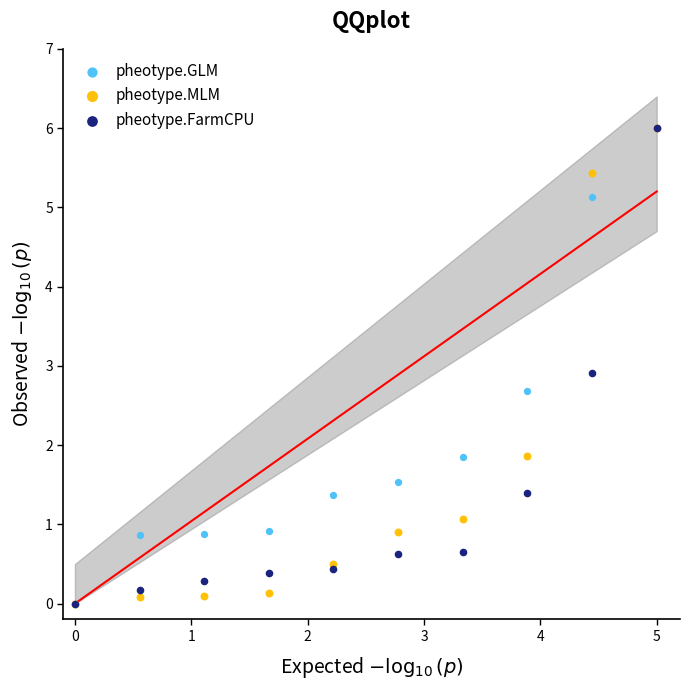

Across all series, what Y value is closest to 3?

2.9